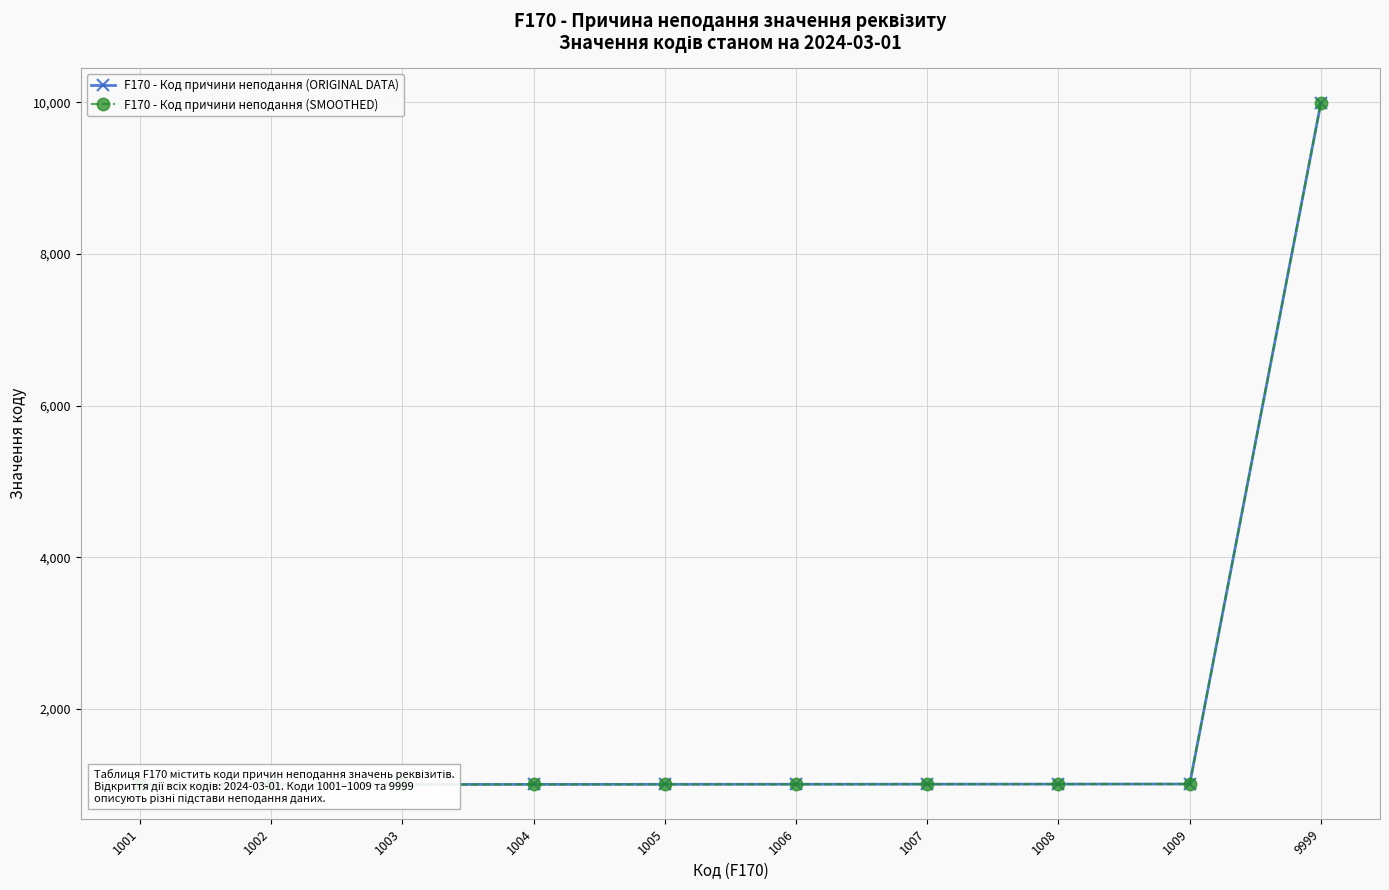

At which category is the sum across all series the highest?

9999